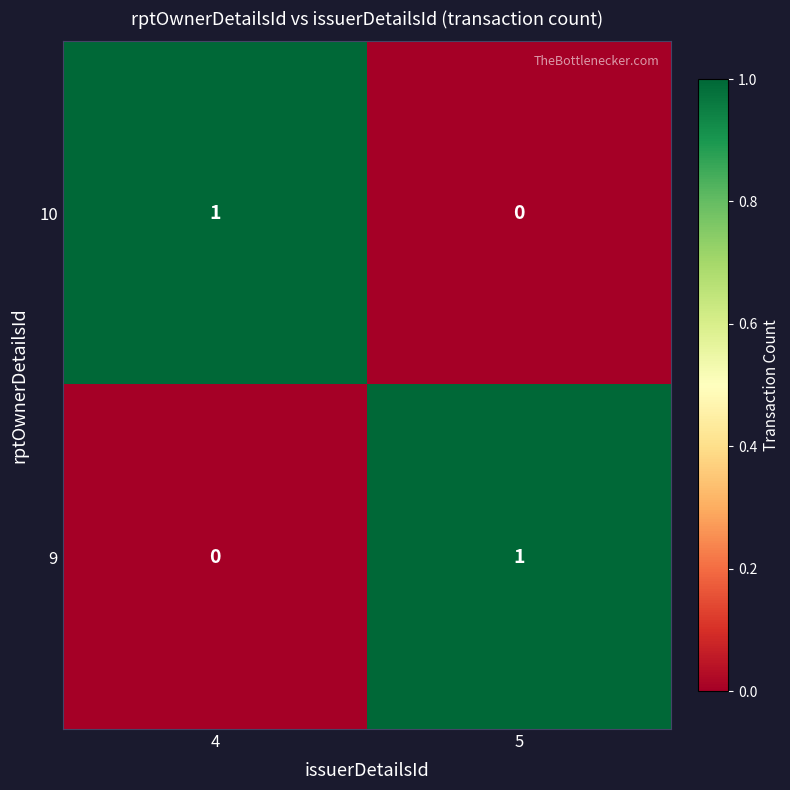

The value of 9 at 4 is 0. True or false?

True